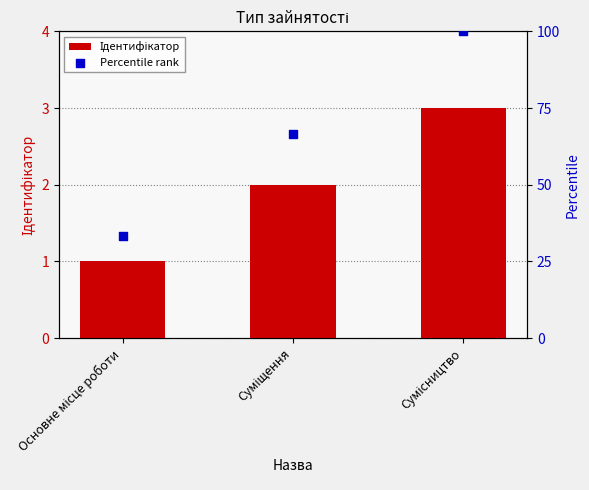

What is the total value across all series at Основне місце роботи?

34.3